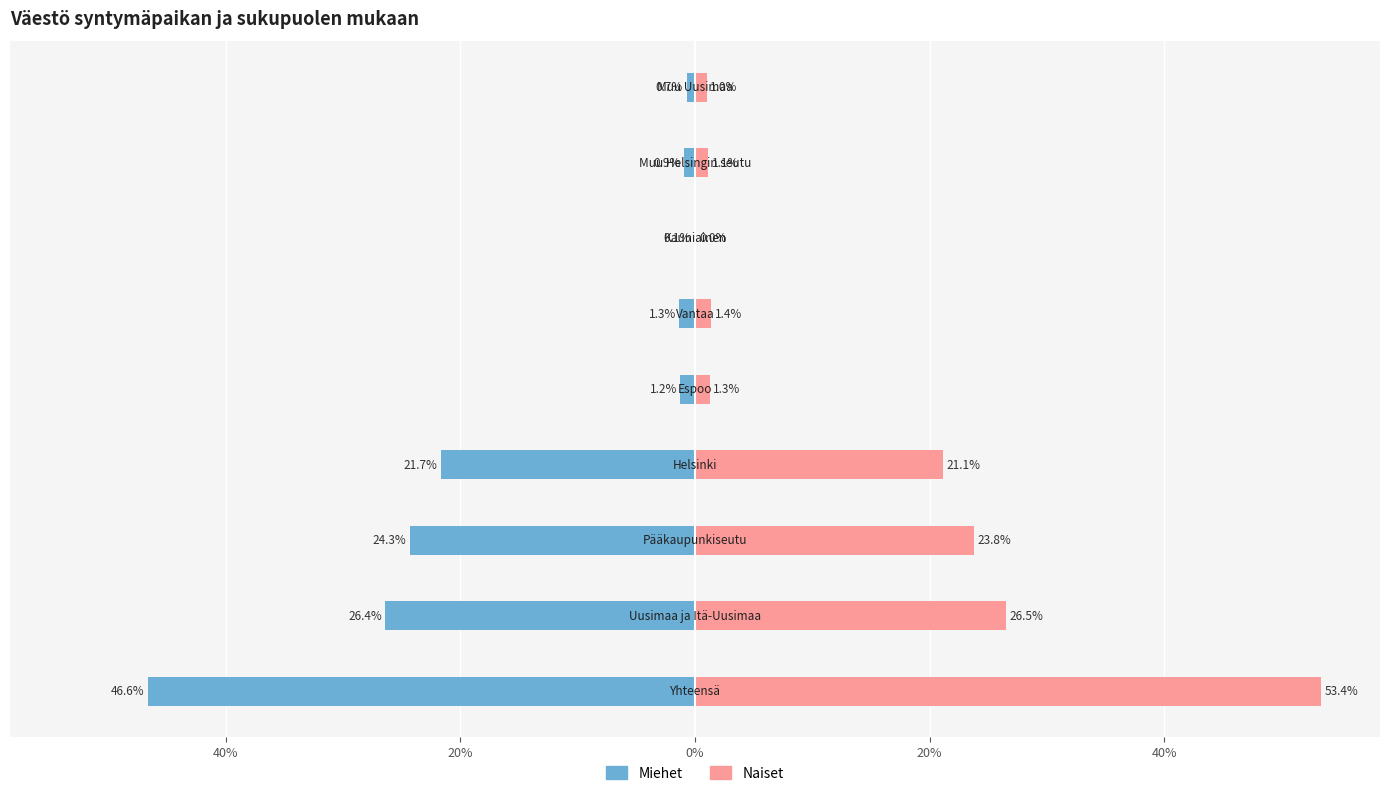

Is the value of Naiset at 0% greater than the value of Miehet at 8?

Yes